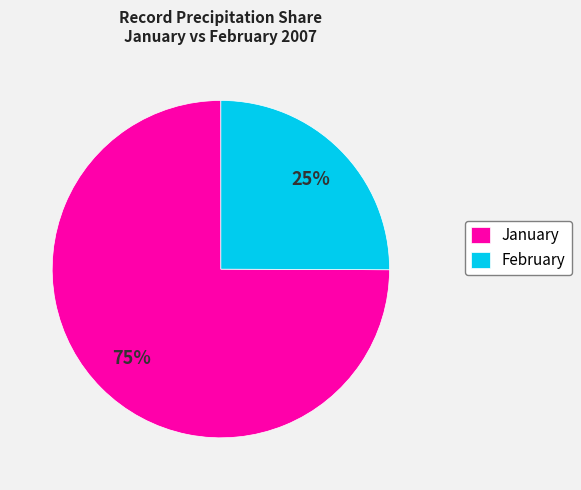

The January slice represents 75% of the pie. True or false?

True